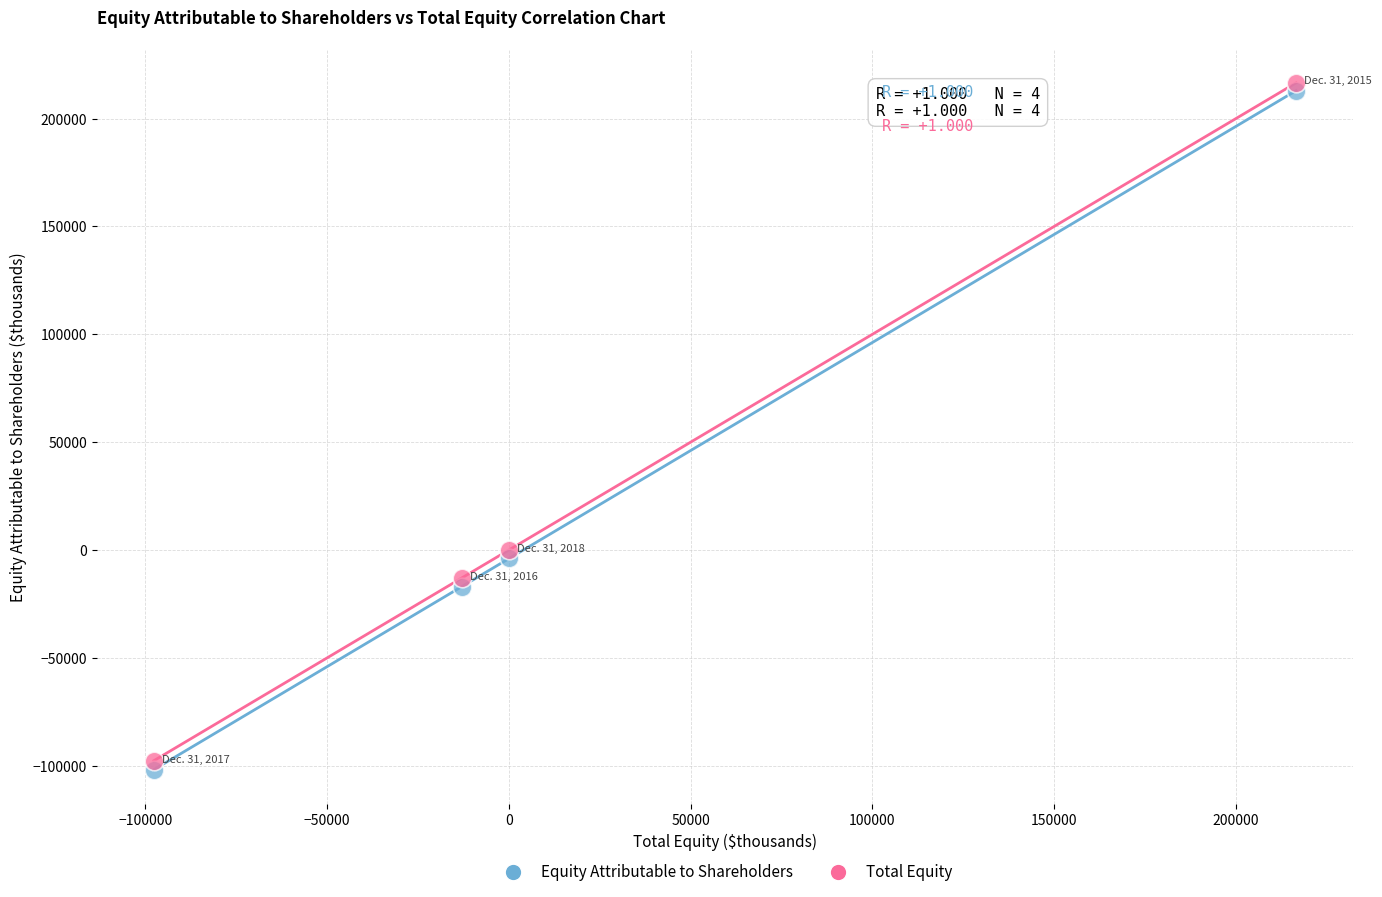

Which series has the largest Y range (max minus min)?

Equity Attributable to Shareholders